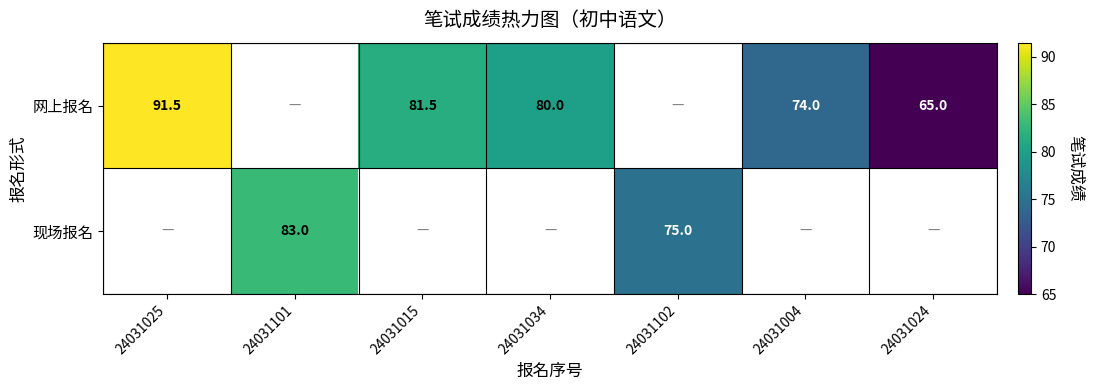

At which category does the chart reach its peak across all series?

24031025